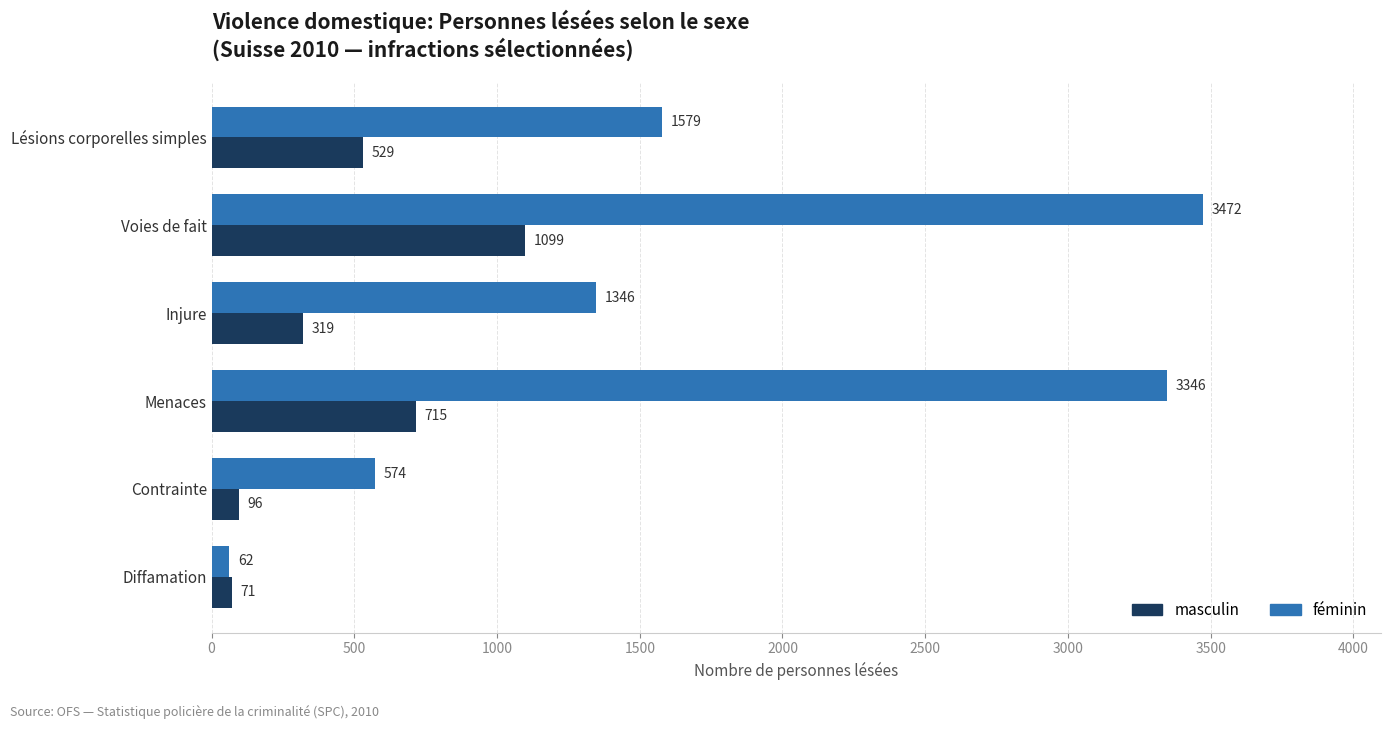

What is the sum of the masculin values at Voies de fait and Menaces?

1814